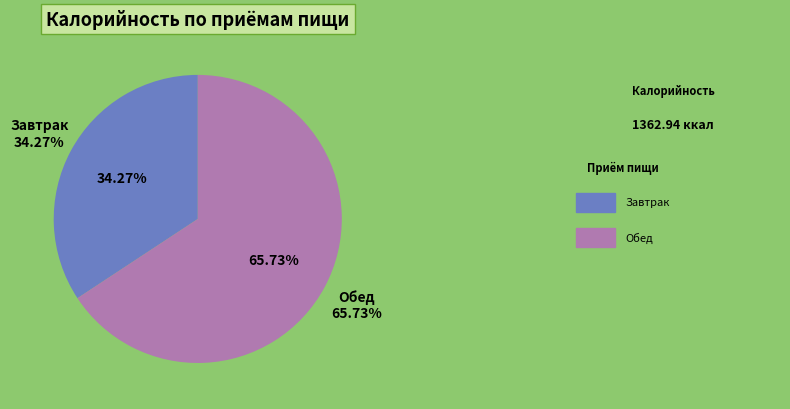

To the nearest percent, what is the combined percentage of Завтрак and Обед?

100%